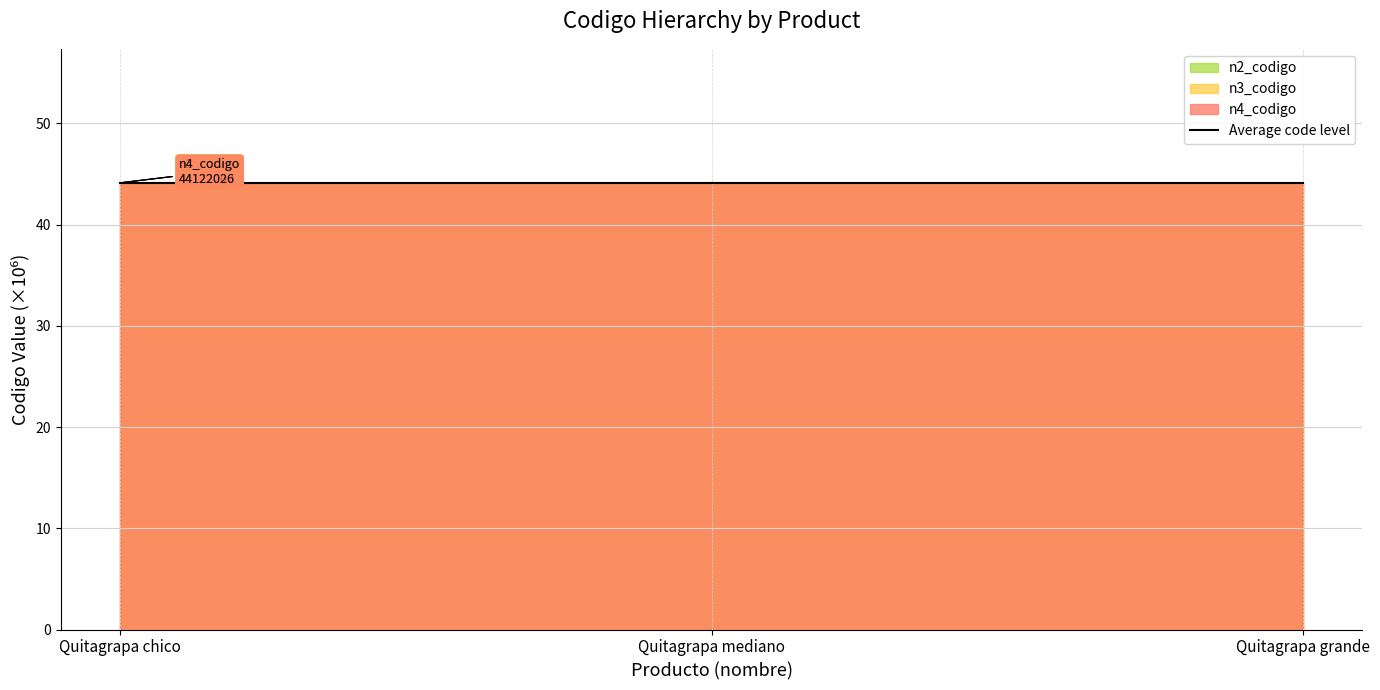

How many data points does each series have?

3